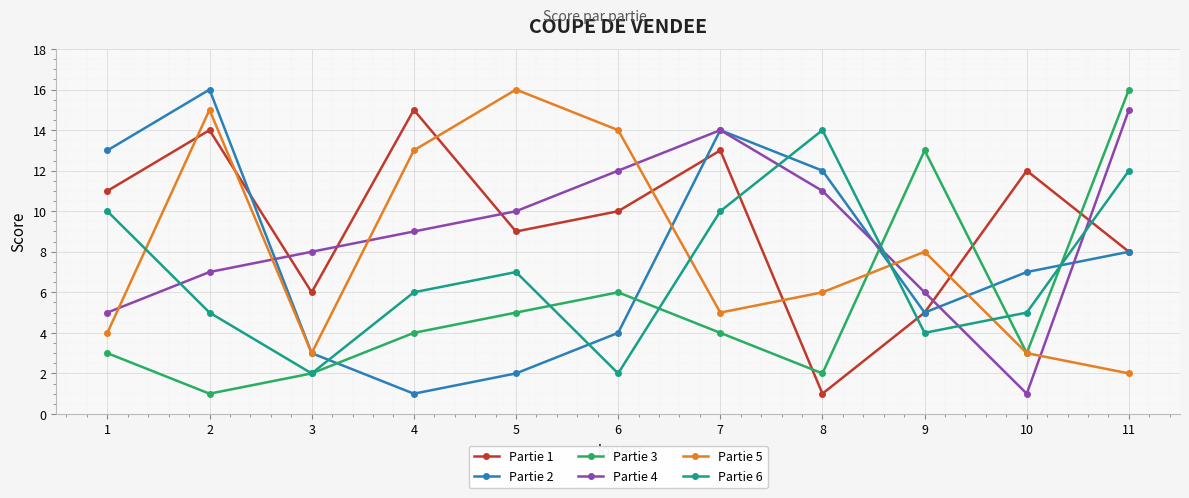

How many lines are shown in the chart?

6